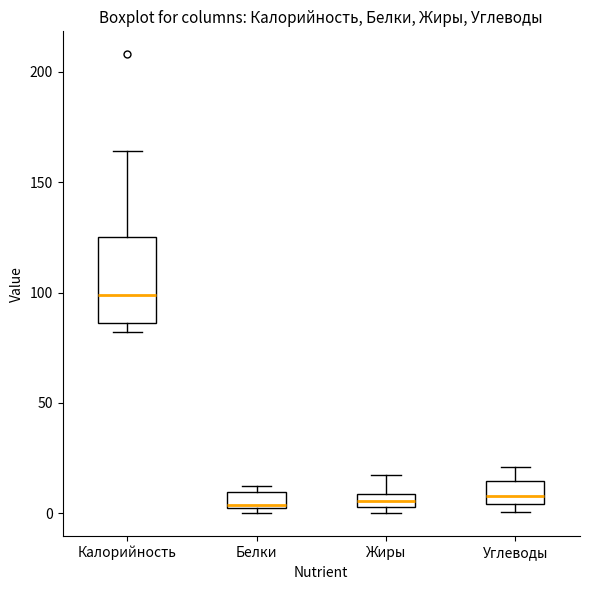

Which box's median line is the highest?

Калорийность